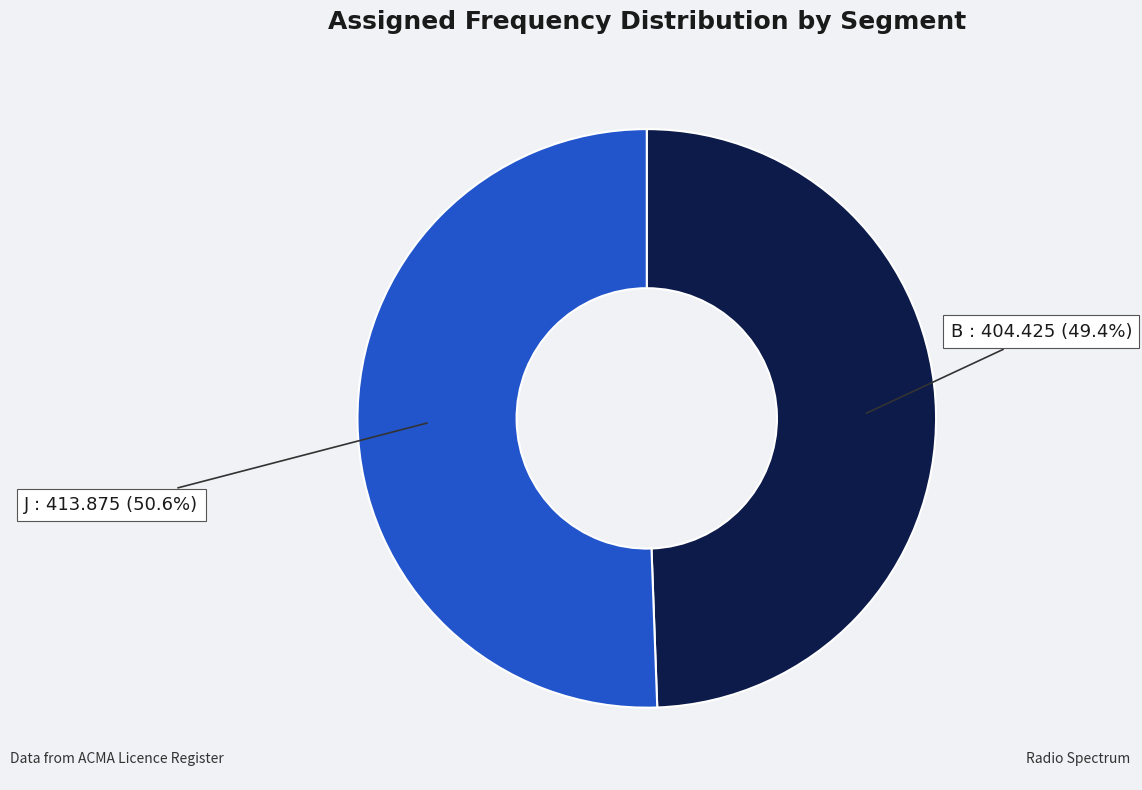

Does any single category account for the majority?

Yes